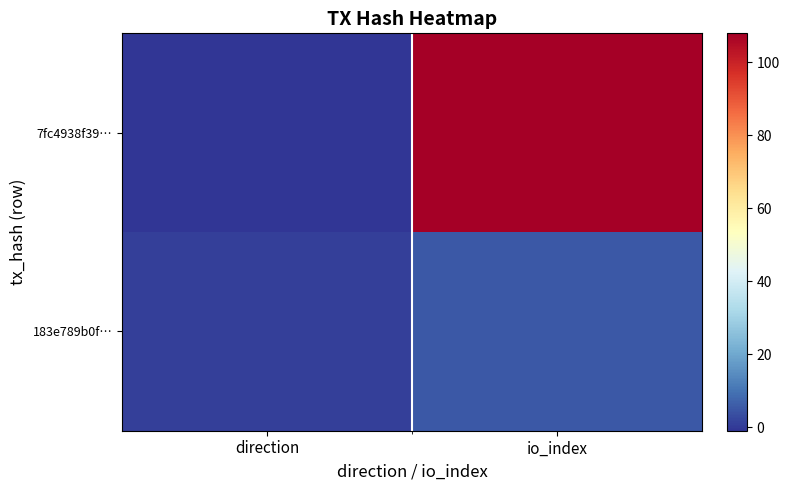

Reading left to right, extract all data points from this chart.

7fc4938f39…: direction=-1	io_index=108
183e789b0f…: direction=1	io_index=5